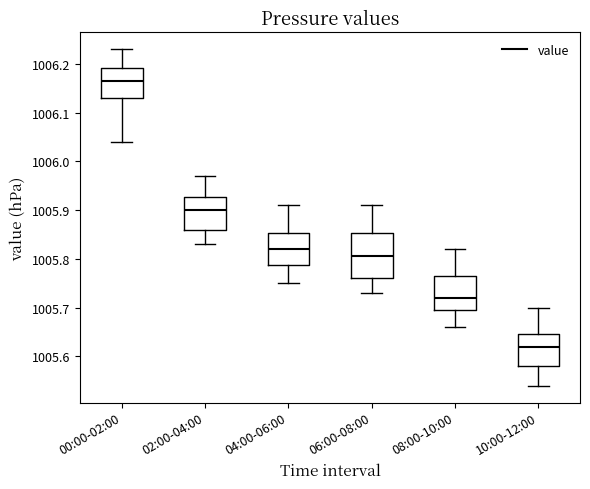

Where does the upper whisker of the box for 10:00-12:00 end on the y-axis? The values are not printed on the chart, so give them approximately, as read against the axis.

1005.70